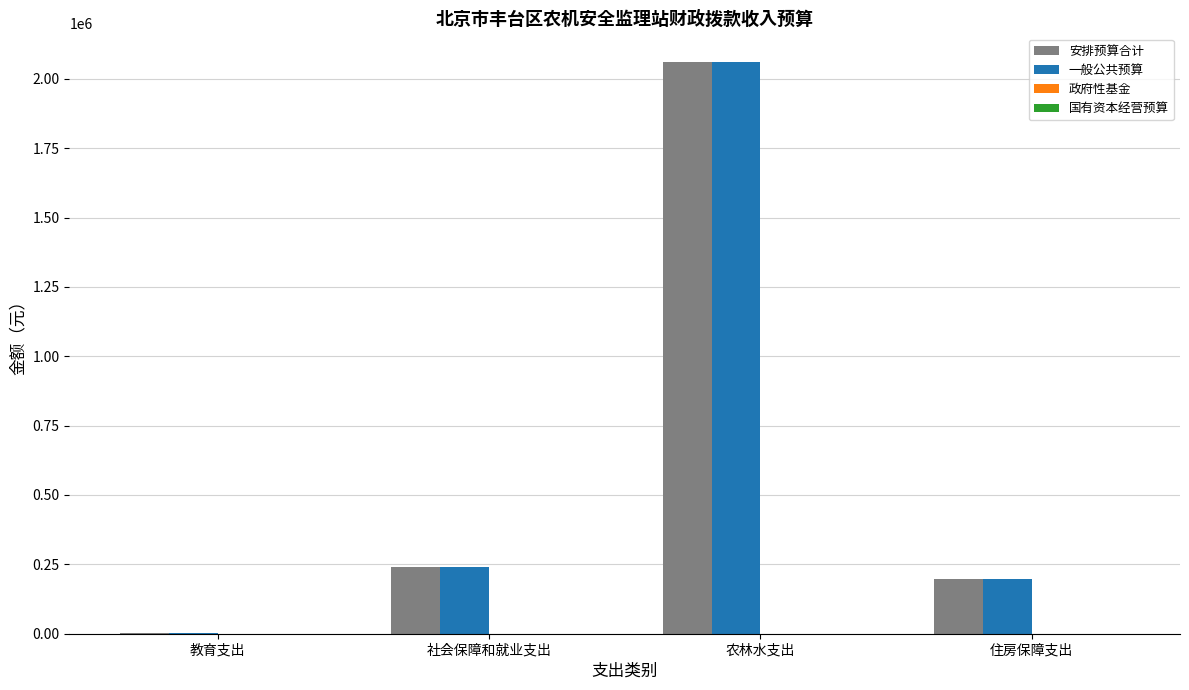

What is the sum of all 安排预算合计 values?

2501198